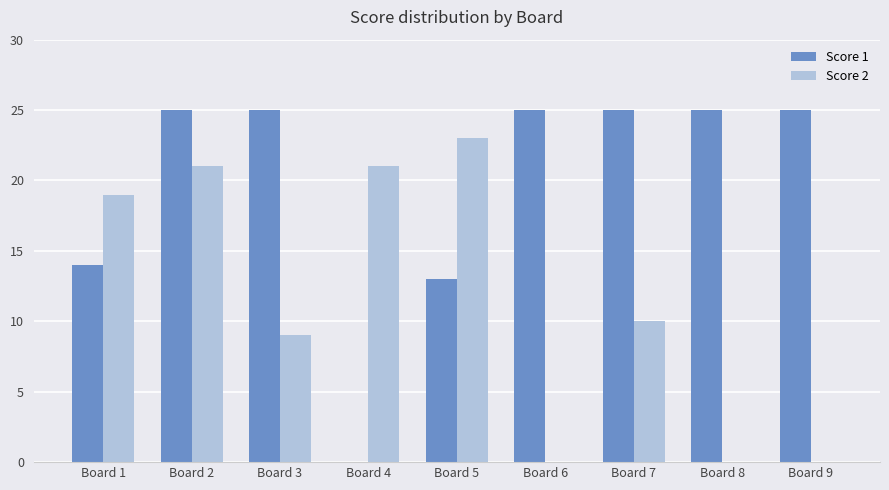

What is the spread (max minus min) of values at Board 9?

25